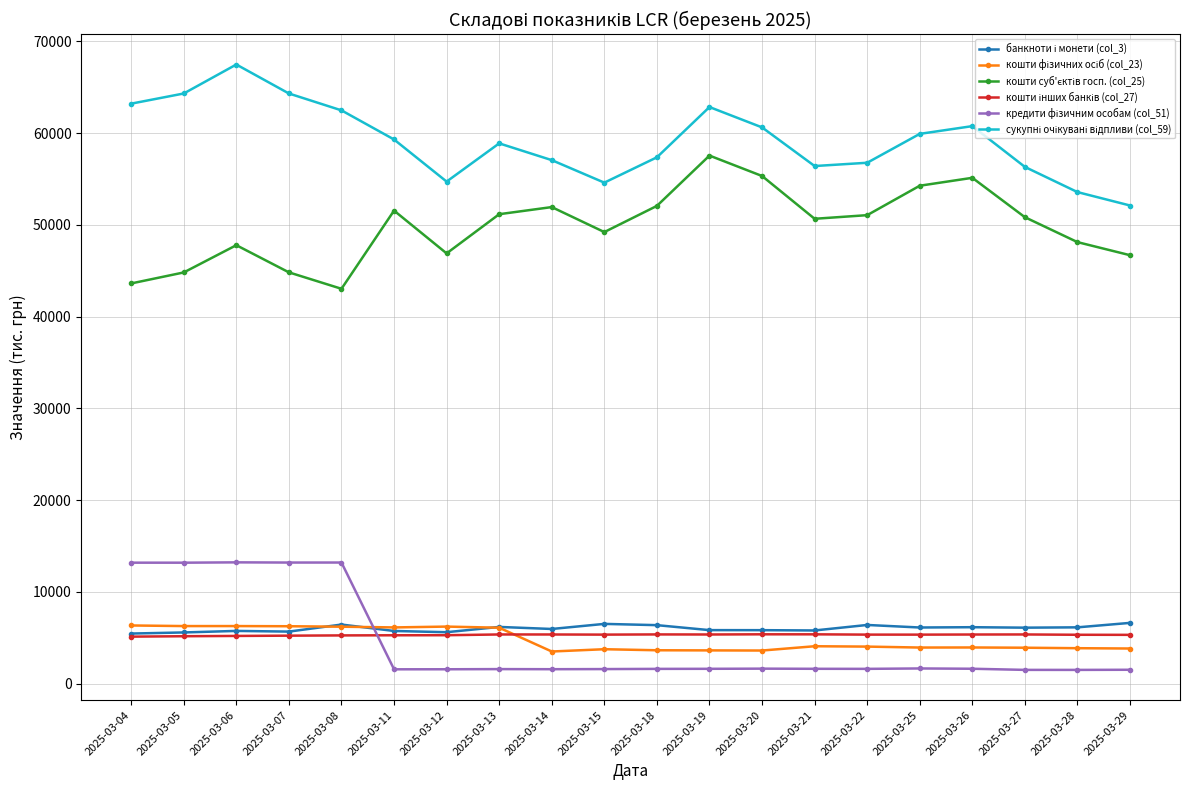

At how many categories does at least one series exceed 16781?

20